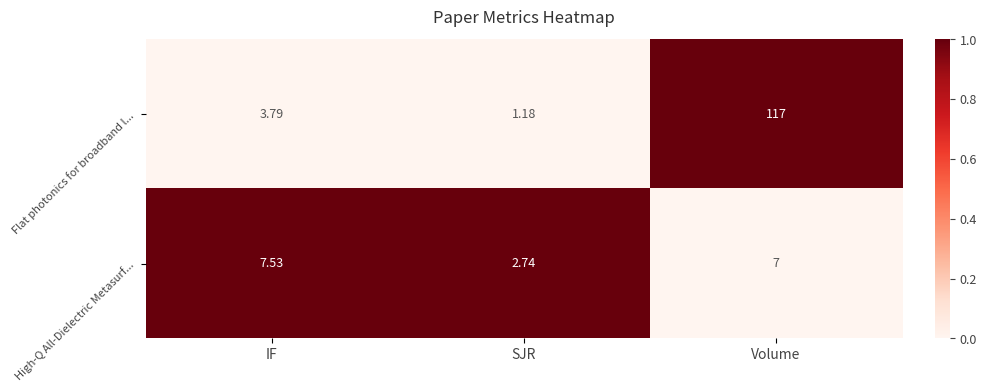

At which category does the chart reach its peak across all series?

Volume